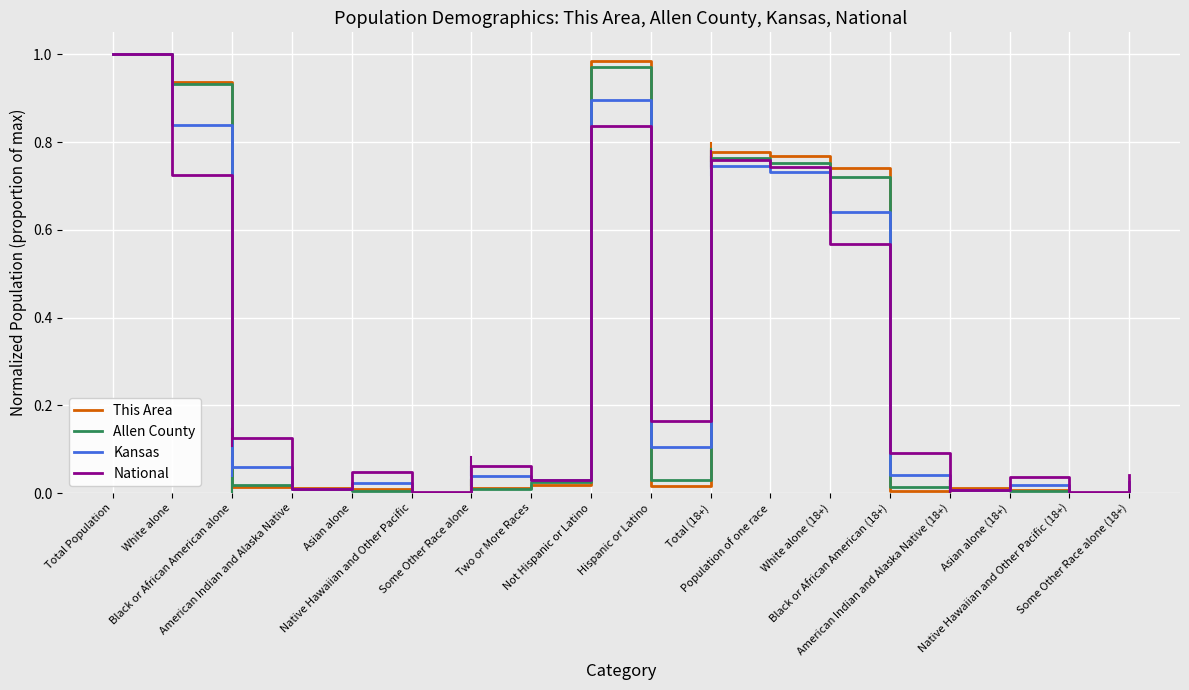

Which series has the widest spread of values?

This Area